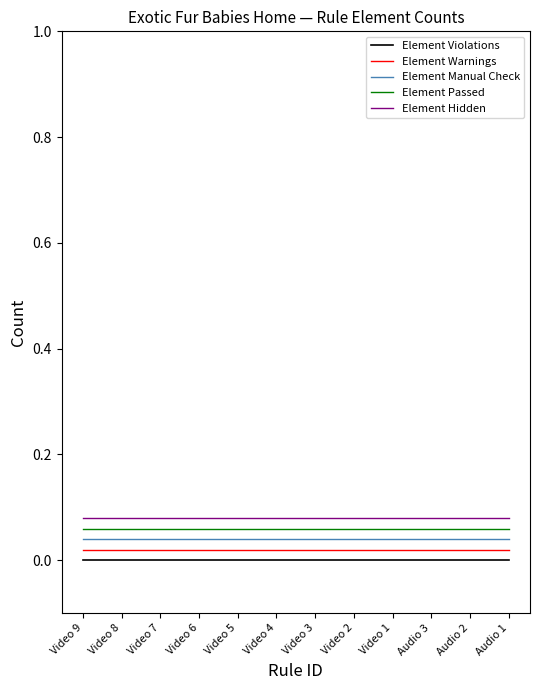

True or false: Element Passed and Element Violations cross at least once.

False